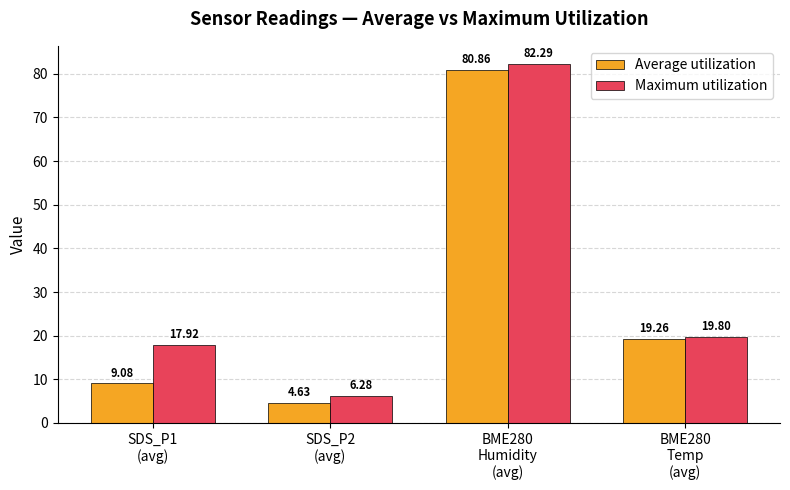

The Maximum utilization series shows 17.9 at SDS_P1
(avg). True or false?

True